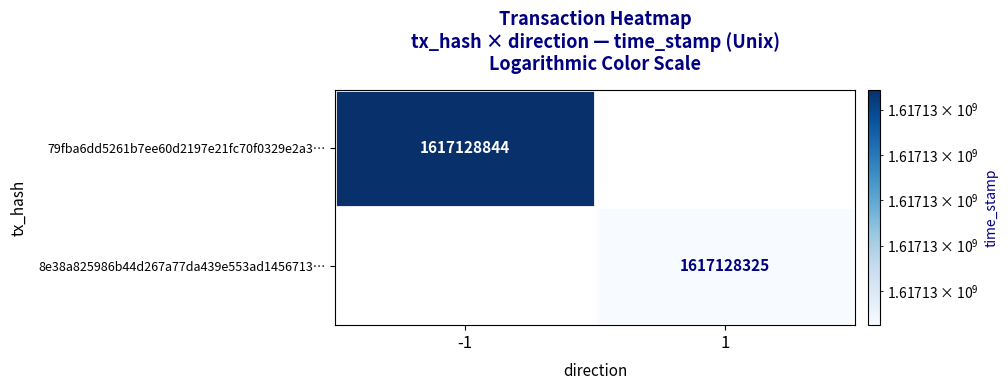

Which series changed the most between direction and time_stamp?

79fba6dd5261b7ee60d2197e21fc70f0329e2a3